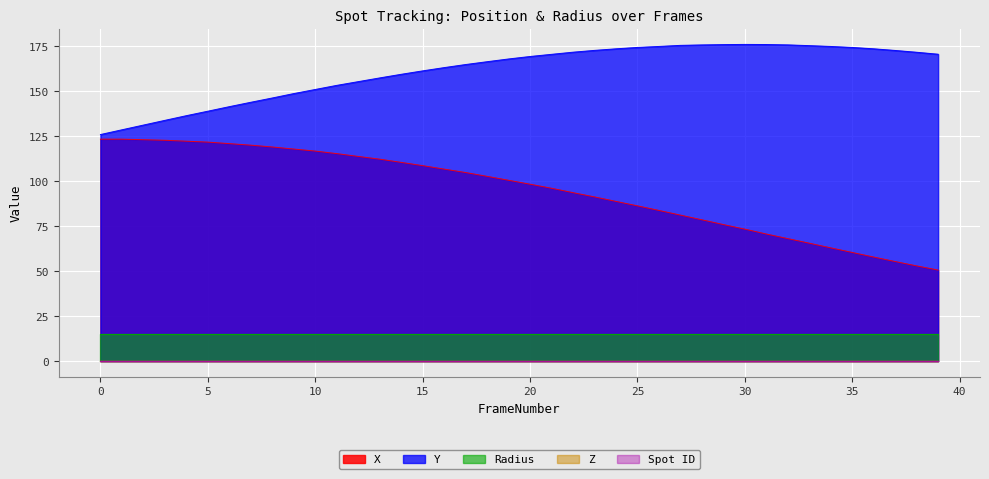

True or false: Z has more than 0 points higher than both neighbors.

False